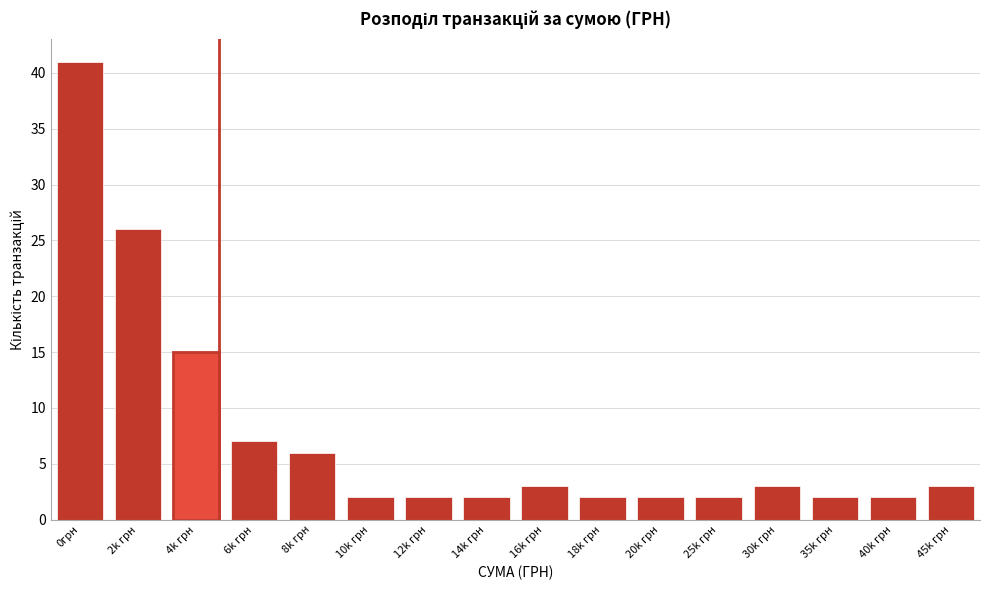

Reading left to right, transcribe all the data shown in this chart.

0грн=41	2k грн=26	4k грн=15	6k грн=7	8k грн=6	10k грн=2	12k грн=2	14k грн=2	16k грн=3	18k грн=2	20k грн=2	25k грн=2	30k грн=3	35k грн=2	40k грн=2	45k грн=3